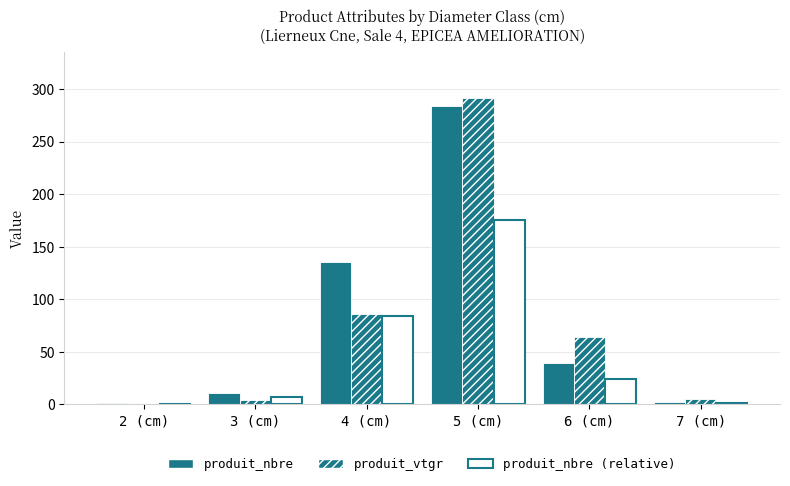

List the labels in order of produit_nbre (relative) value, smallest first.

2 (cm), 7 (cm), 3 (cm), 6 (cm), 4 (cm), 5 (cm)